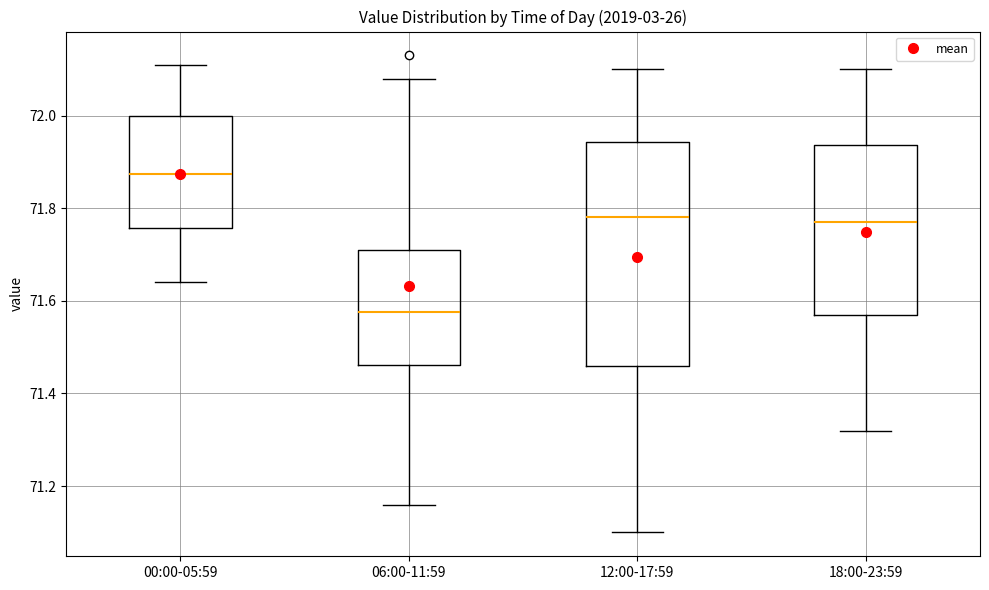

Reading left to right, read every box against the y-axis: the position of its median line, the range the box covers, and the ends of its whiskers. The values are not printed on the chart, so give them approximately, as read against the axis.

00:00-05:59: median 71.88, box 71.76 to 72.00, whiskers 71.64 to 72.12
06:00-11:59: median 71.58, box 71.46 to 71.72, whiskers 71.16 to 72.08
12:00-17:59: median 71.78, box 71.46 to 71.94, whiskers 71.10 to 72.10
18:00-23:59: median 71.78, box 71.58 to 71.94, whiskers 71.32 to 72.10